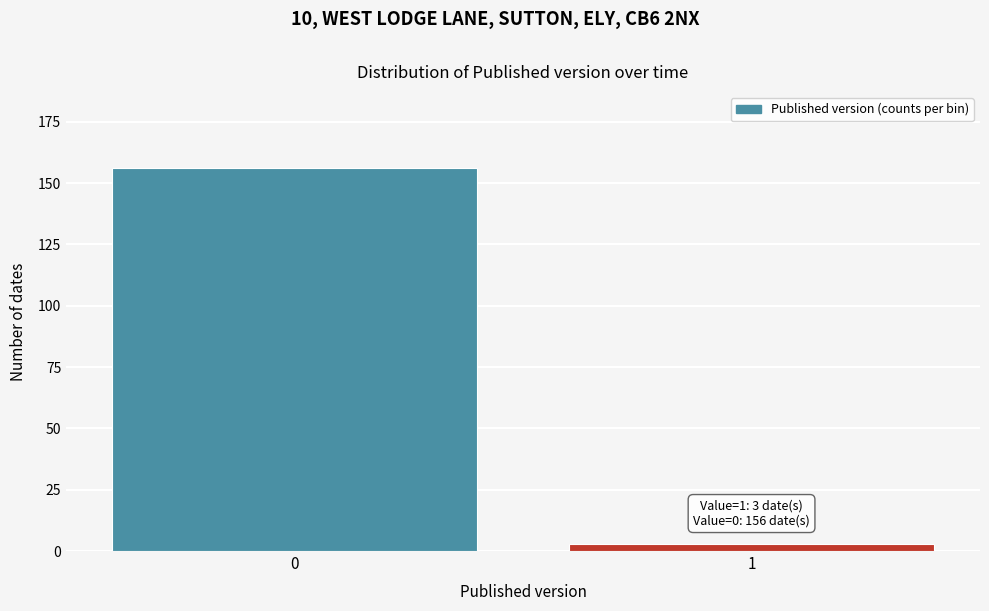

Reading right to left, what are all the values shown in this chart?

3	156